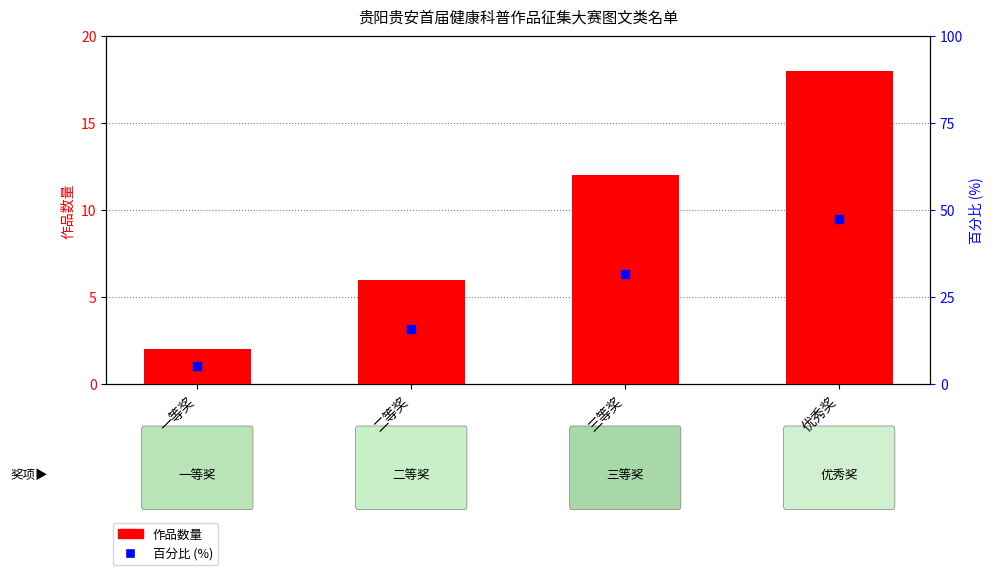

What is the total value across all series at 二等奖?

21.8